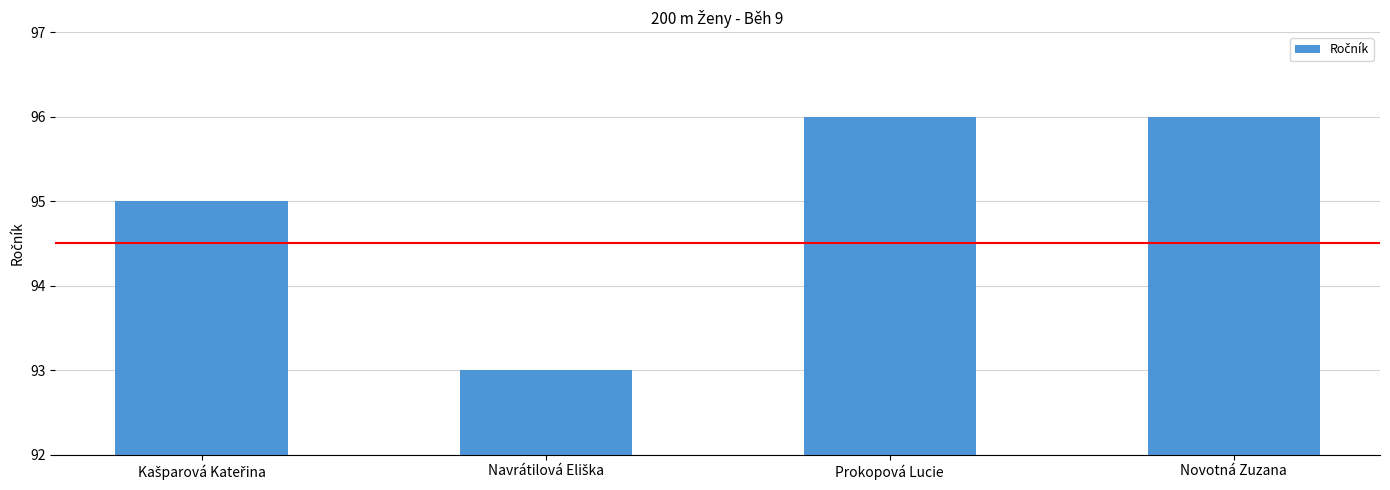

What is the label of the 1st bar from the right?

Novotná Zuzana